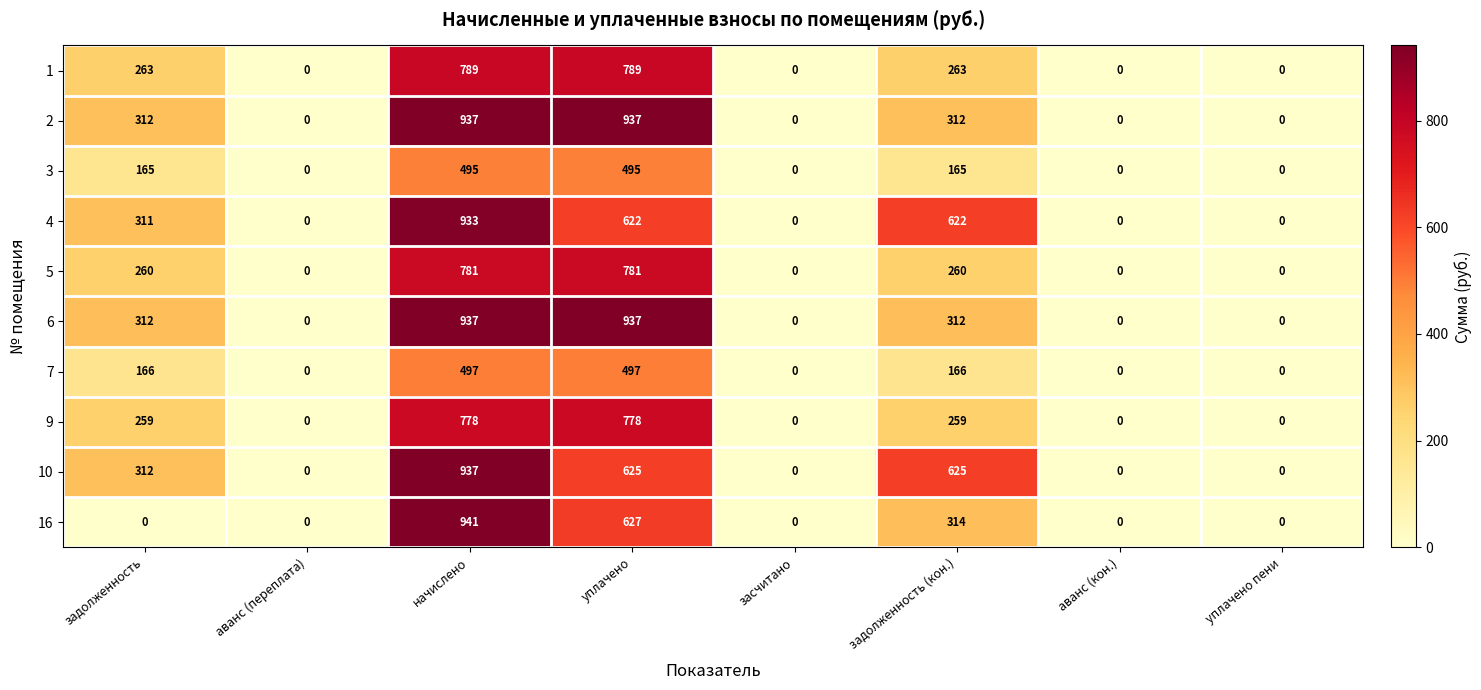

What is the maximum value shown in the chart?

941